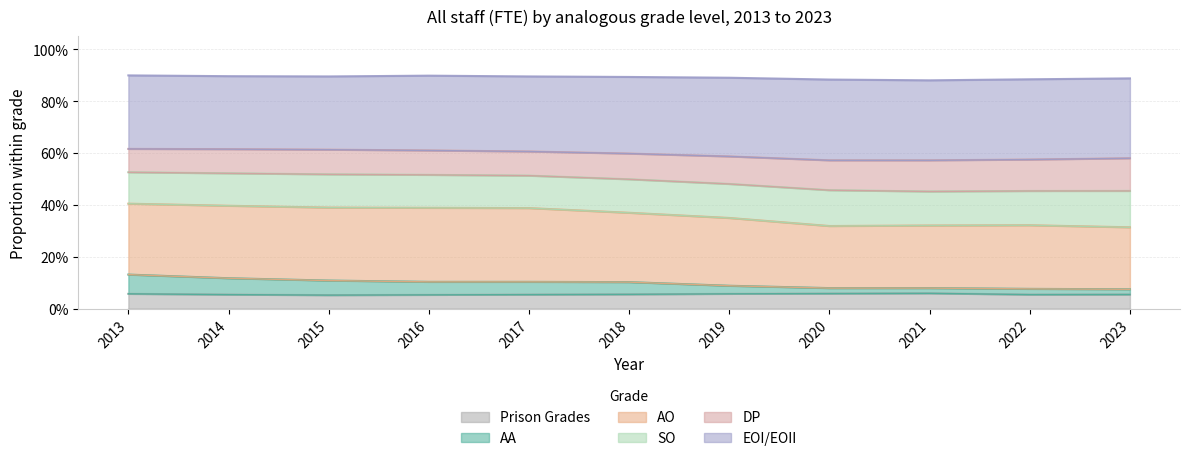

Is the value of DP at 2013 greater than the value of EOI/EOII at 2013?

No